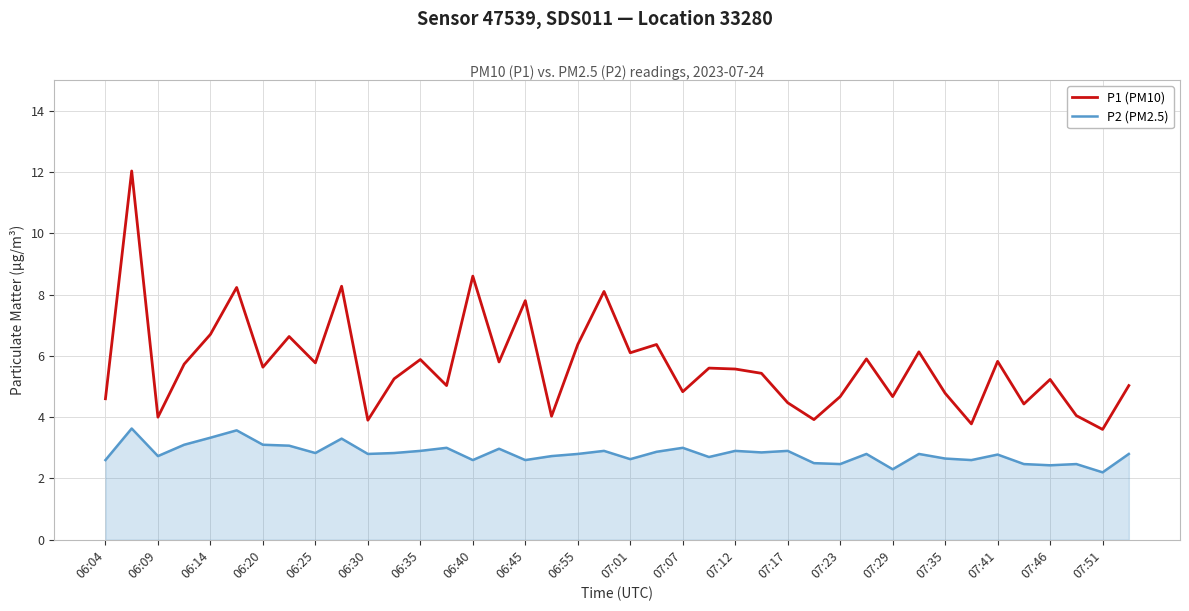

What is the minimum value shown in the chart?

2.2